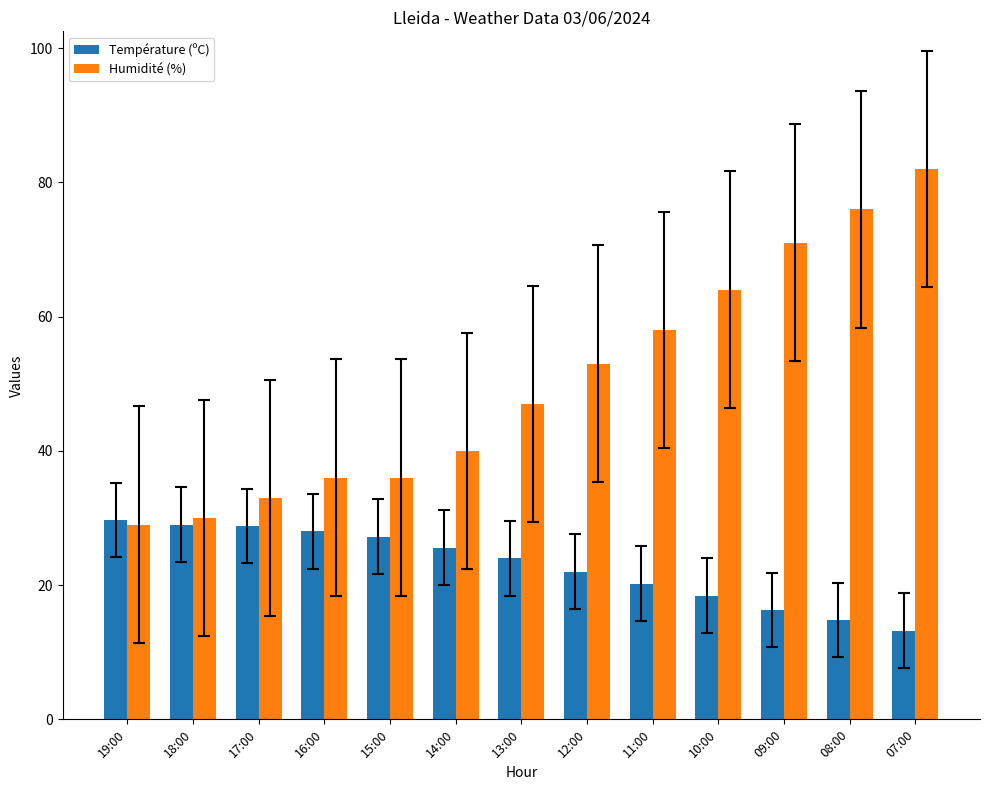

The Humidité (%) series shows 36.0 at 15:00. True or false?

True